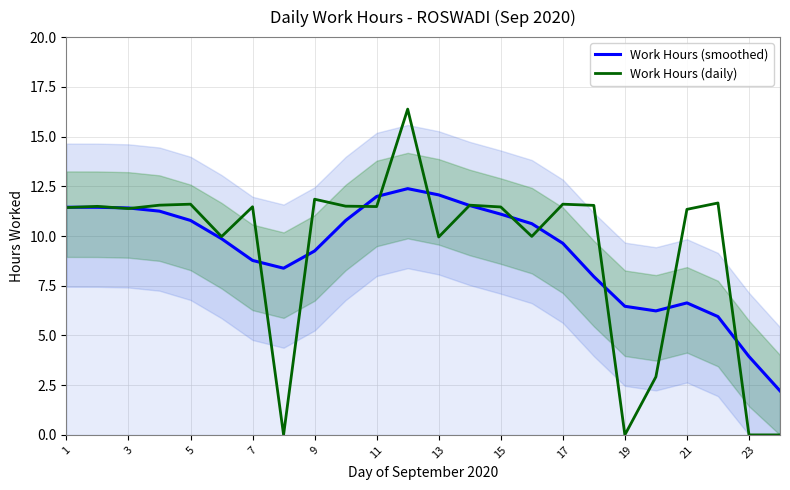

What value does the Work Hours (smoothed) series have at 23?

3.9